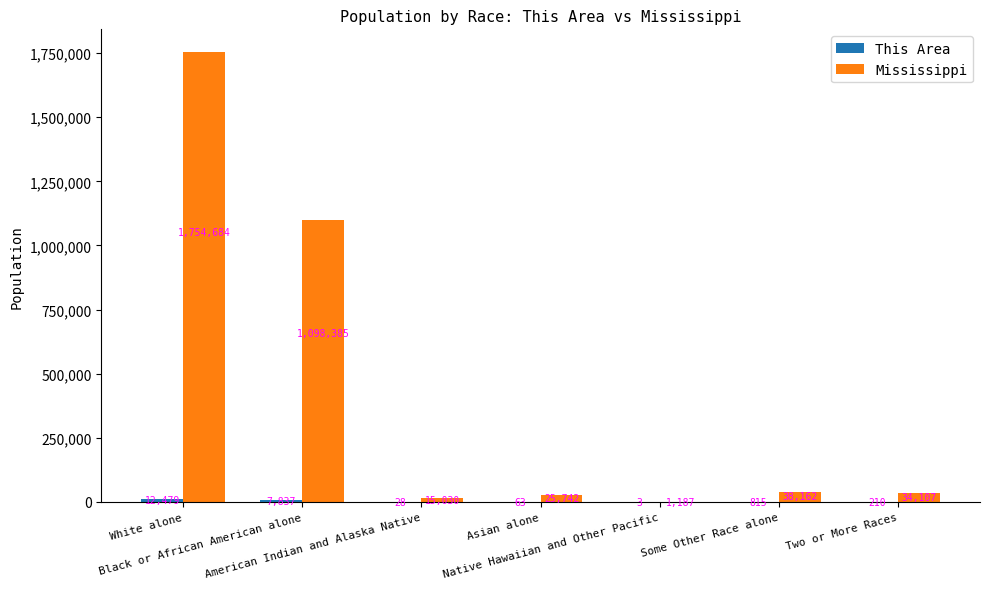

What is the maximum value shown in the chart?

1754684